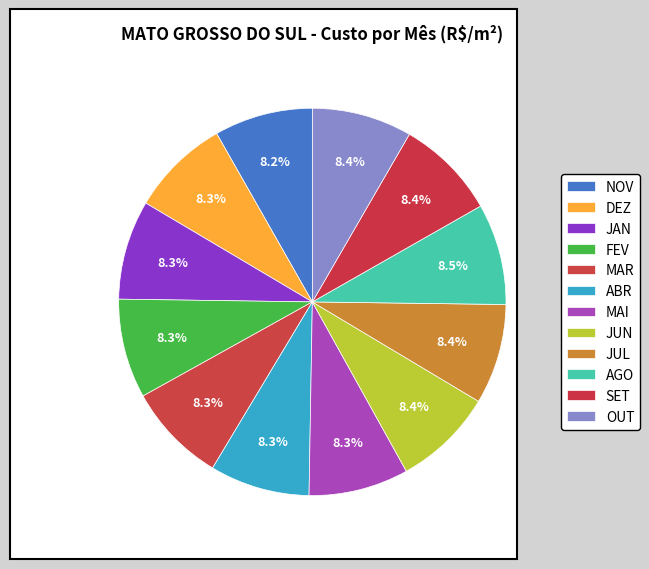

Is it true that MAR is 8% of the pie?

True